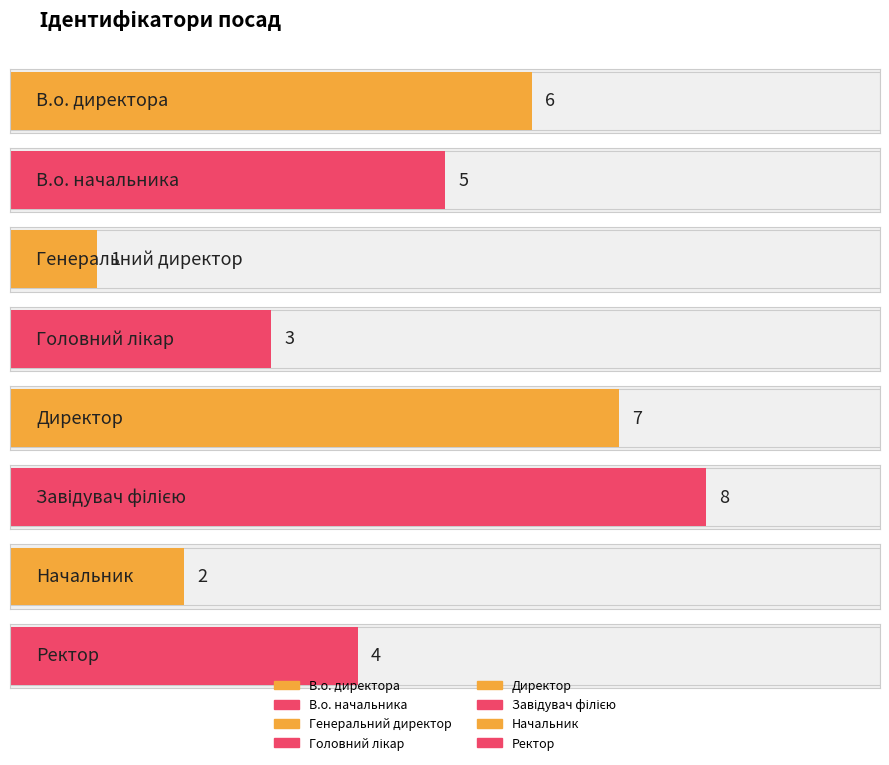

What is the sum of the values at В.о. директора and Генеральний директор?

7